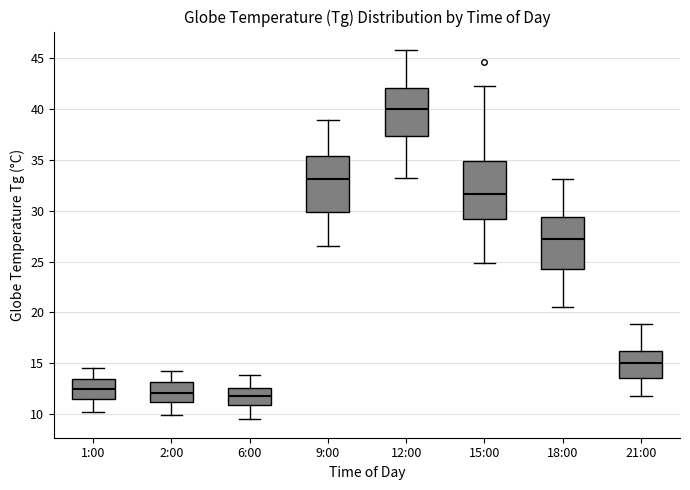

Reading left to right, transcribe this box plot: for each box, give where its median line is, the range the box spans, and where its two whiskers end, as read against the y-axis. The values are not printed on the chart, so give them approximately, as read against the axis.

1:00: median 12.5, box 11.5 to 13.5, whiskers 10.0 to 14.5
2:00: median 12.0, box 11.0 to 13.0, whiskers 10.0 to 14.0
6:00: median 12.0, box 11.0 to 12.5, whiskers 9.5 to 14.0
9:00: median 33.0, box 30.0 to 35.5, whiskers 26.5 to 39.0
12:00: median 40.0, box 37.5 to 42.0, whiskers 33.0 to 46.0
15:00: median 31.5, box 29.0 to 35.0, whiskers 25.0 to 42.5
18:00: median 27.0, box 24.5 to 29.5, whiskers 20.5 to 33.0
21:00: median 15.0, box 13.5 to 16.0, whiskers 12.0 to 19.0